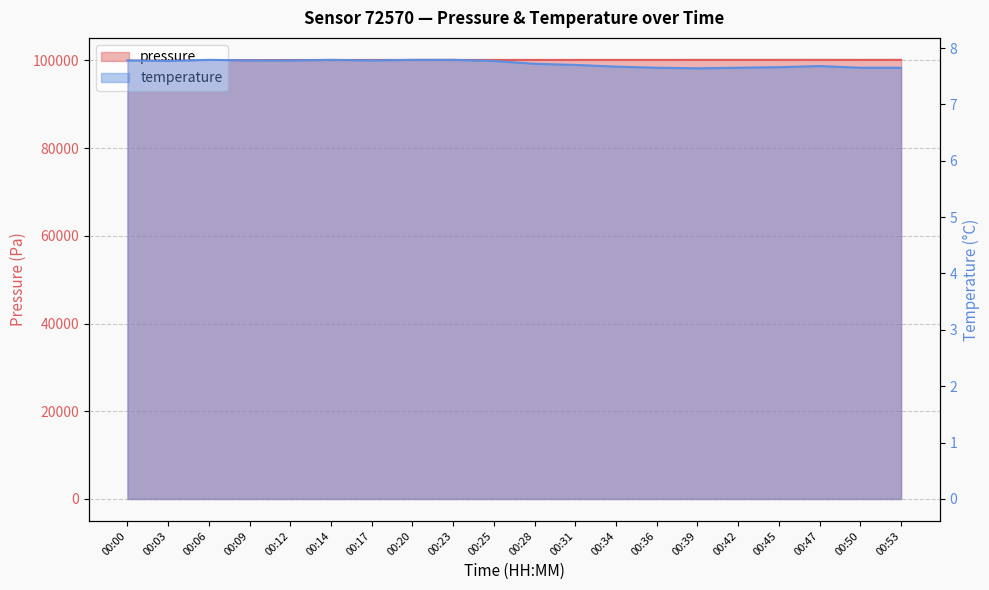

Is it true that temperature equals 10.9 at 00:25?

False